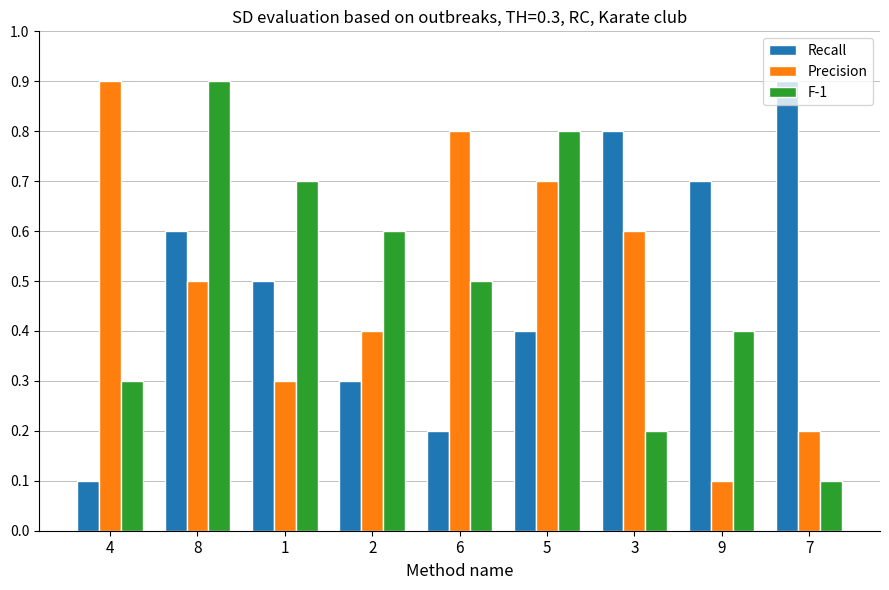

What position from the left is 8?

2